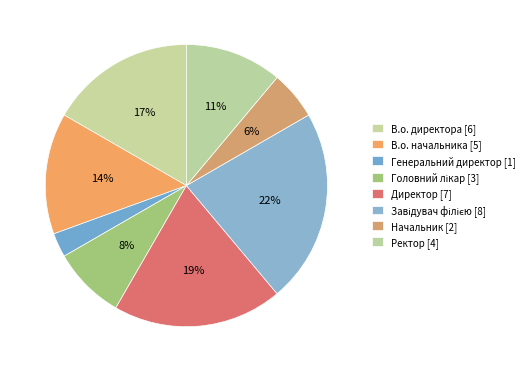

Combined, what portion of the pie is Головний лікар and Завідувач філією?

30.6%